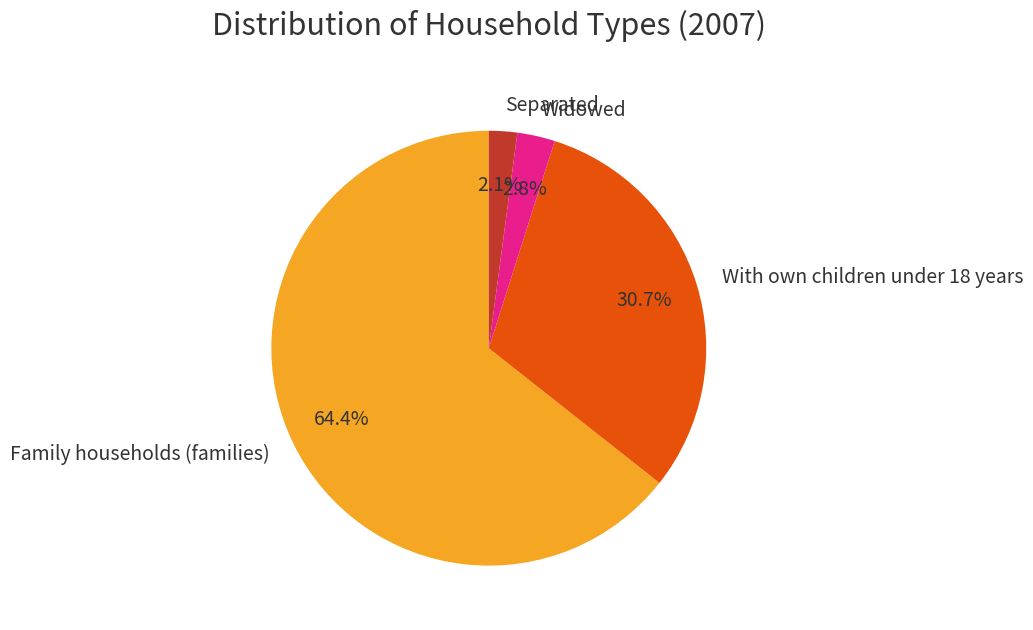

To the nearest percent, what is the difference between the largest and smallest slice percentages?

62%